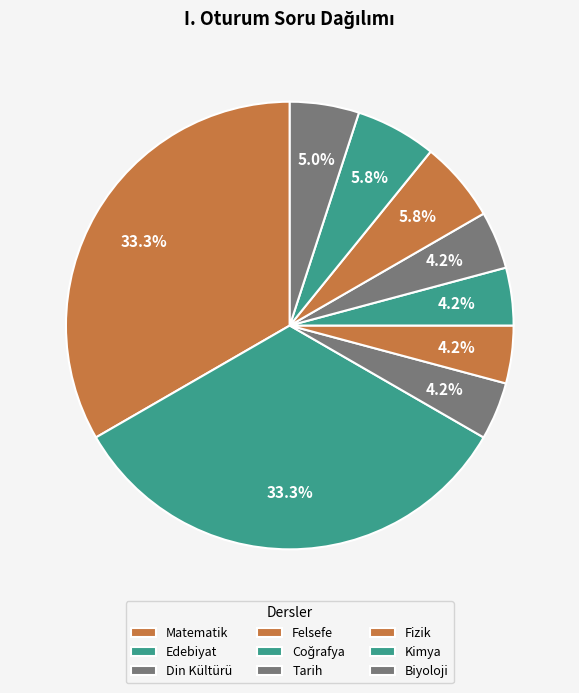

Is it true that Din Kültürü is 4% of the pie?

True